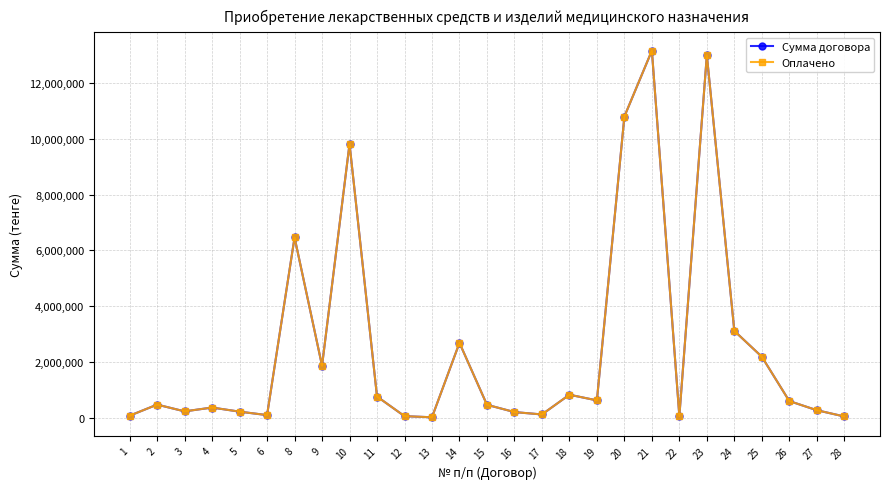

Which category has the highest value across all series?

21